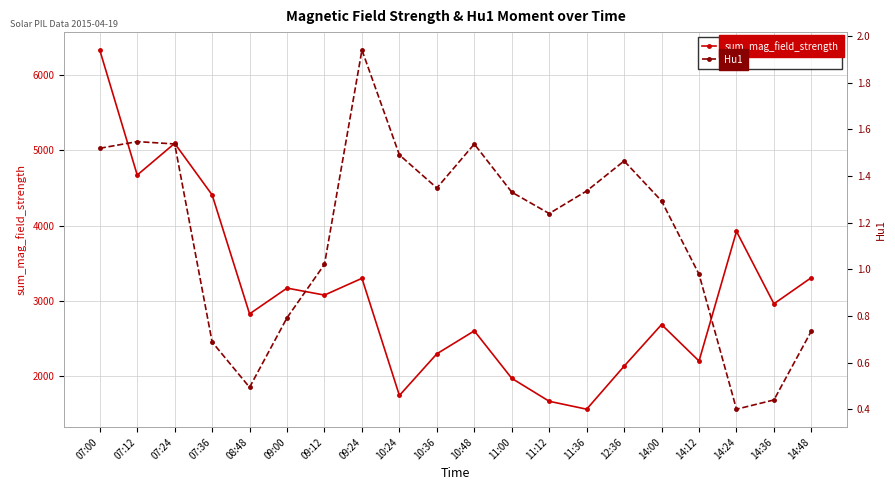

How many data points does each series have?

20